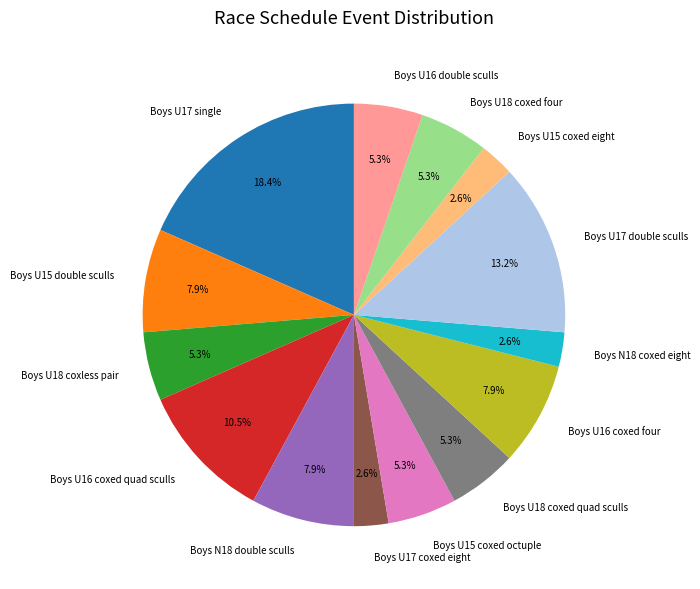

Is there any slice that represents more than half of the pie?

No